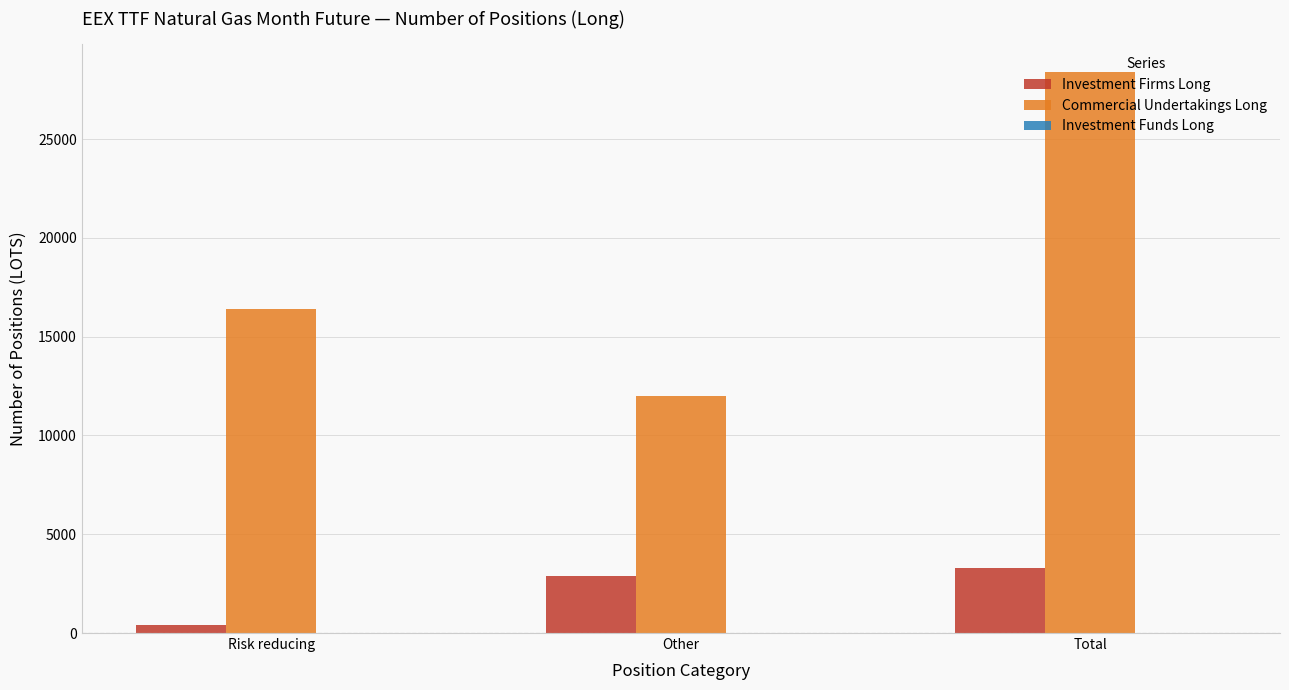

True or false: Commercial Undertakings Long has a value of 25031.7 at Risk reducing.

False